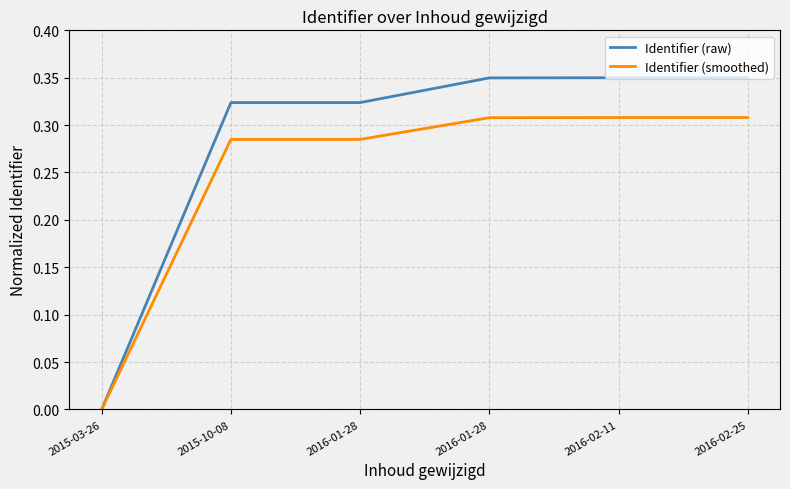

Does the chart have visible grid lines?

Yes